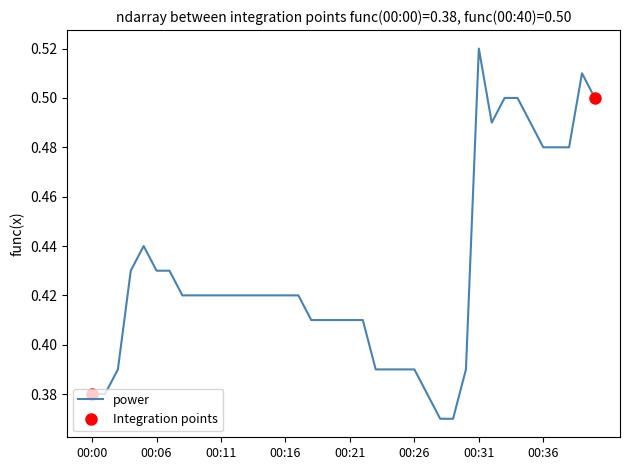

How many points are lower than both their immediate neighbors (excluding endpoints)?

1